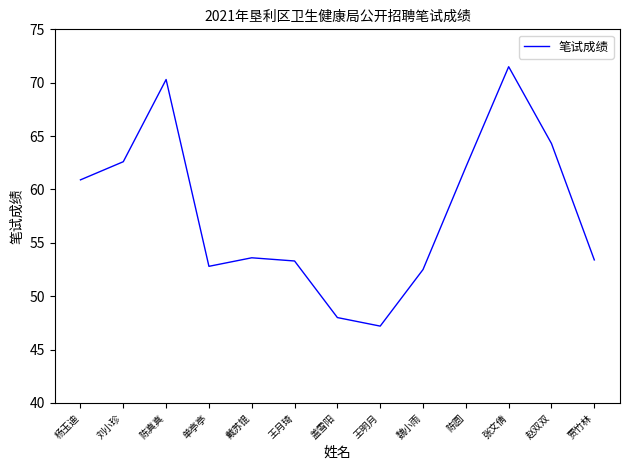

At which category does the chart reach its peak across all series?

张文倩